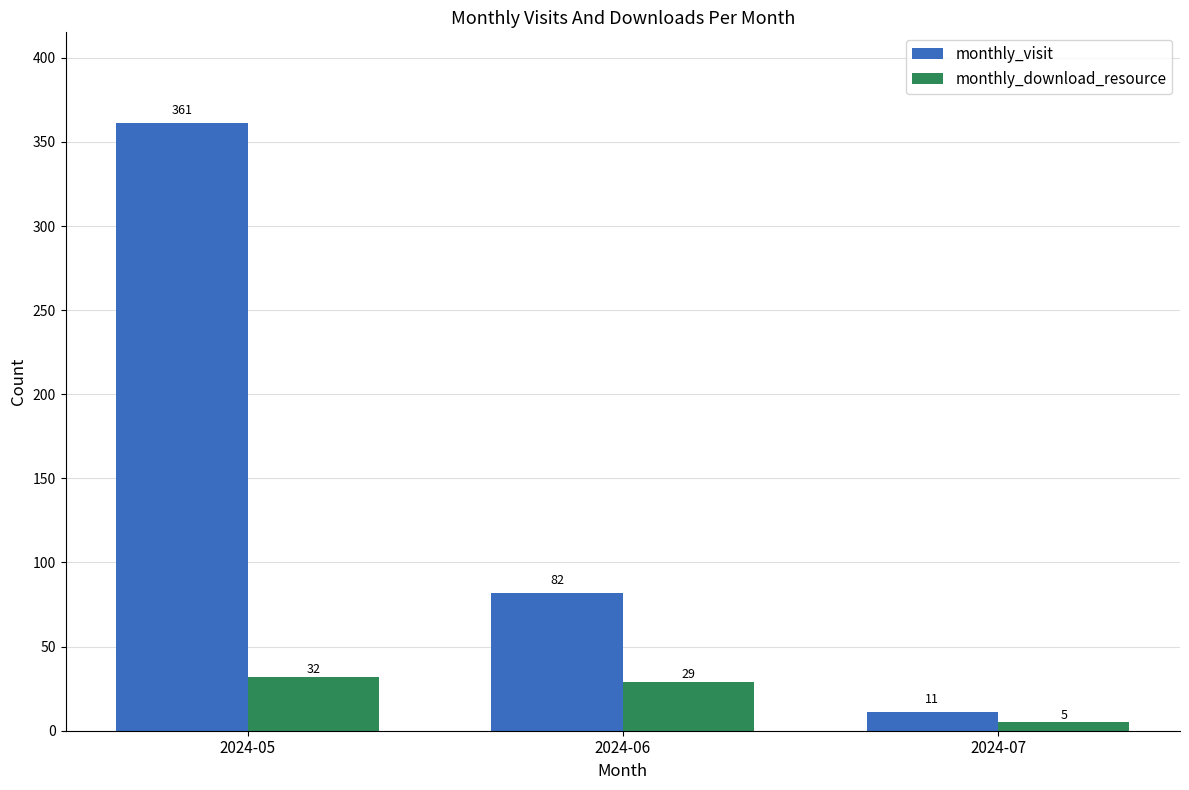

Reading left to right, list all the values displayed in this chart.

monthly_visit: 2024-05=361	2024-06=82	2024-07=11
monthly_download_resource: 2024-05=32	2024-06=29	2024-07=5